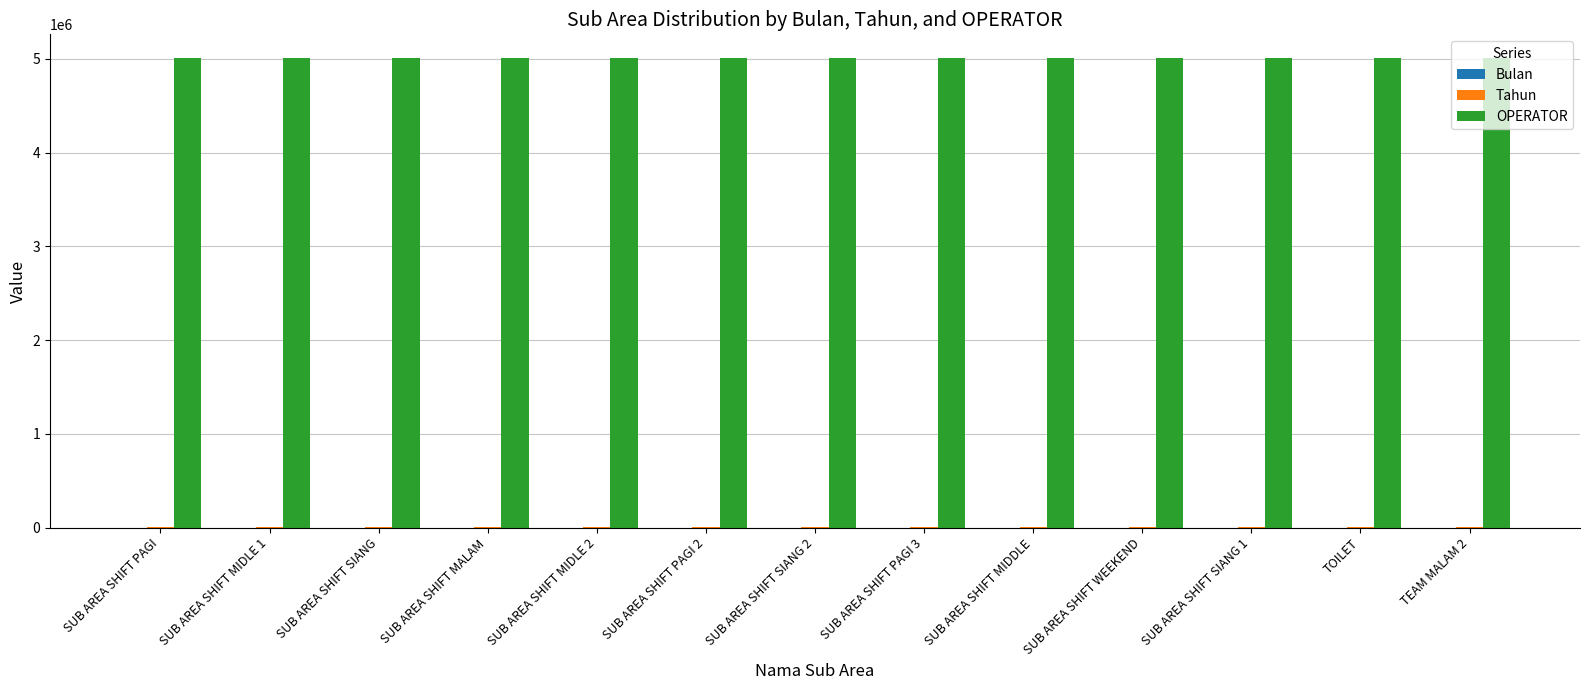

At SUB AREA SHIFT PAGI 2, list the series in order from largest to smallest.

OPERATOR, Tahun, Bulan